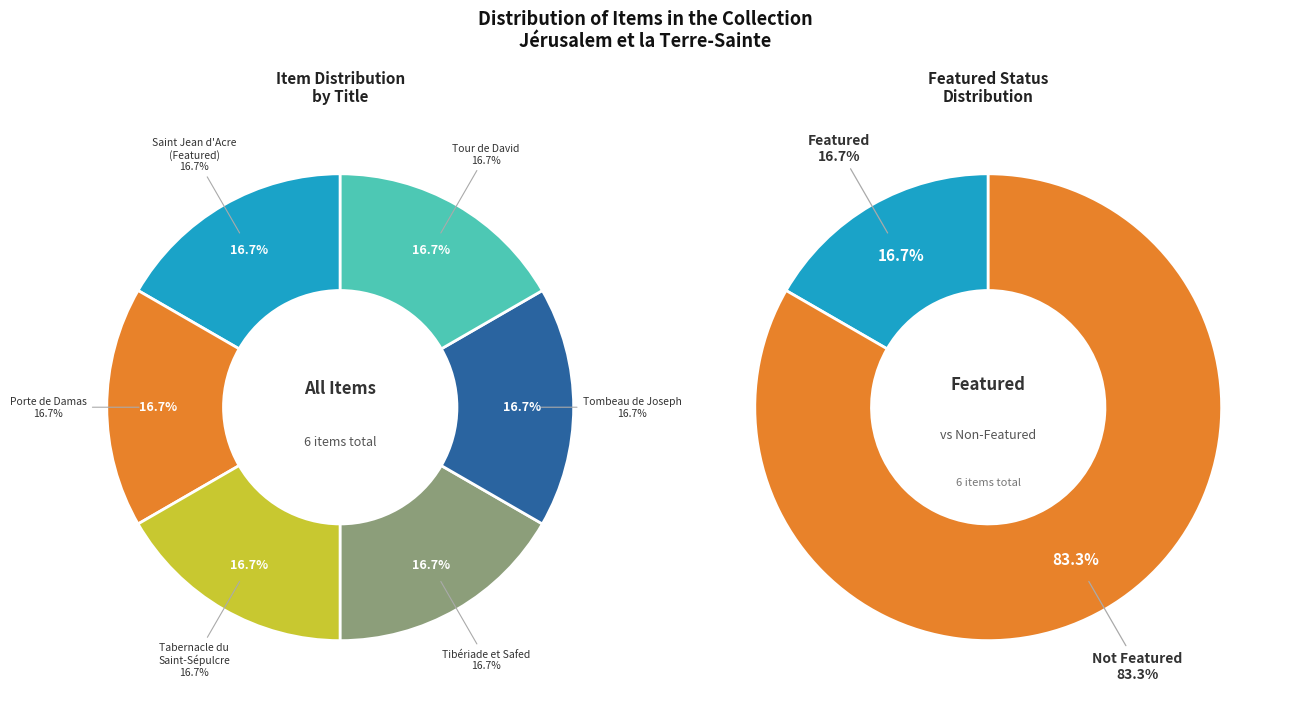

How many segments does this pie chart have?

6